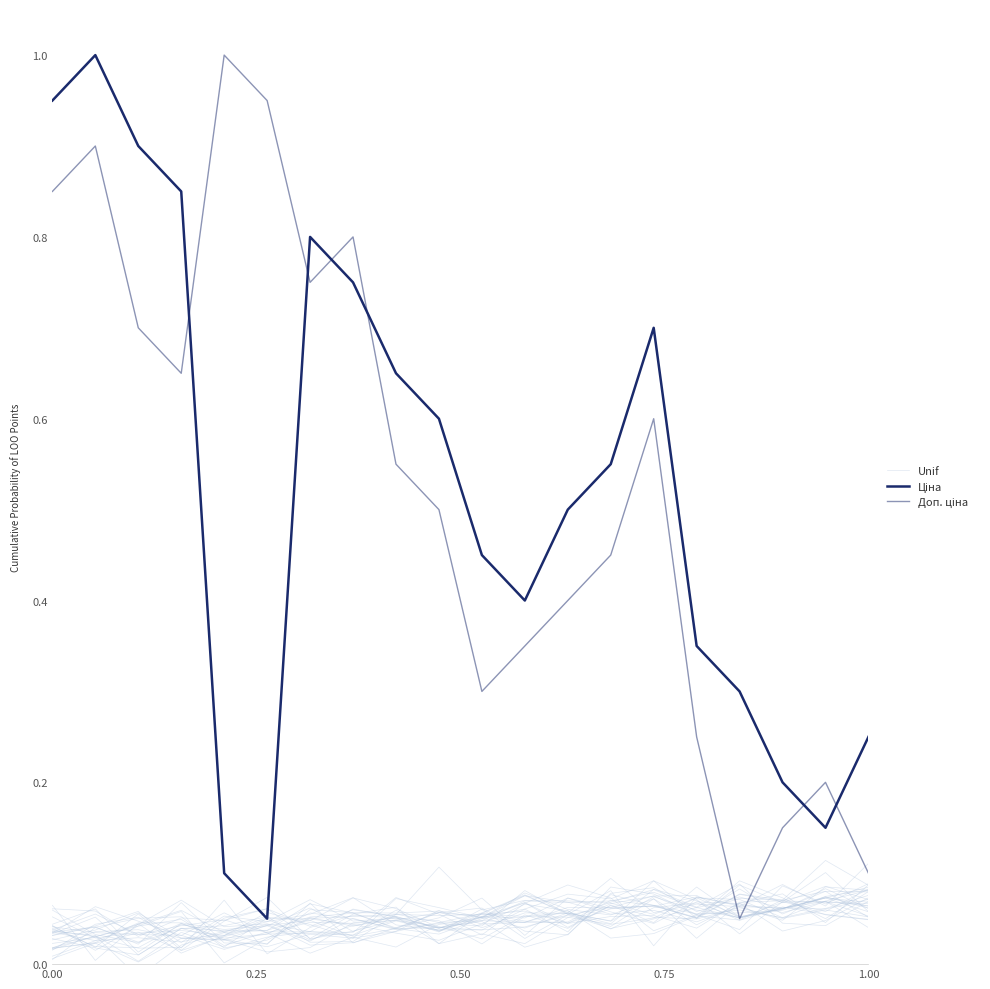

What is the difference between the maximum and second lowest values in the Доп. ціна series?

0.9